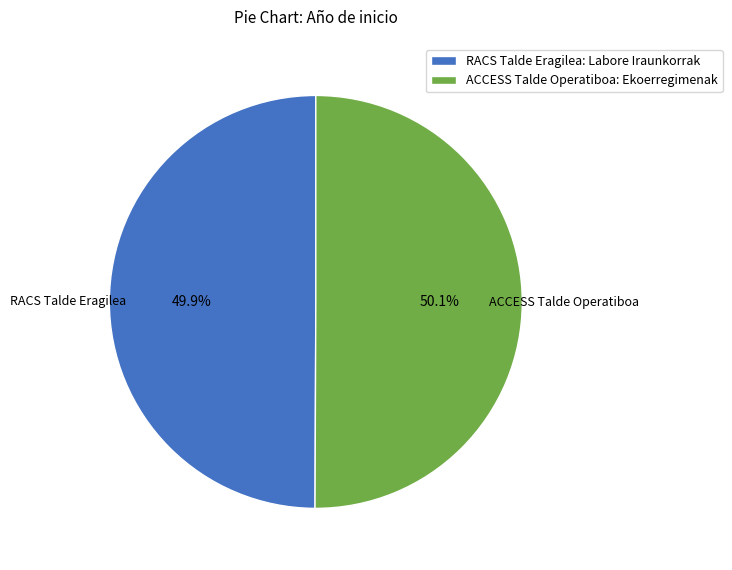

Does any single category account for the majority?

Yes